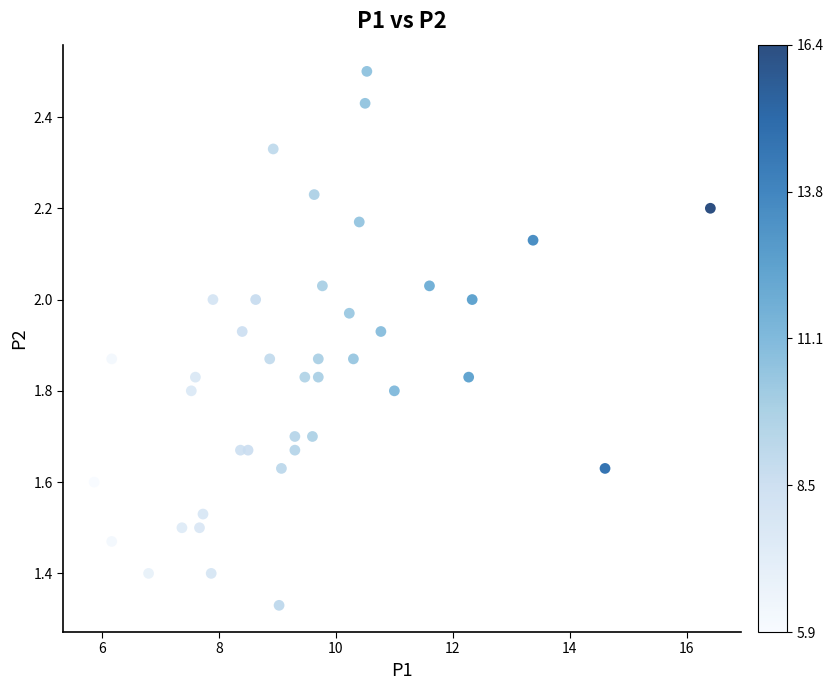

What is the range of X values (max minus min)?

10.5